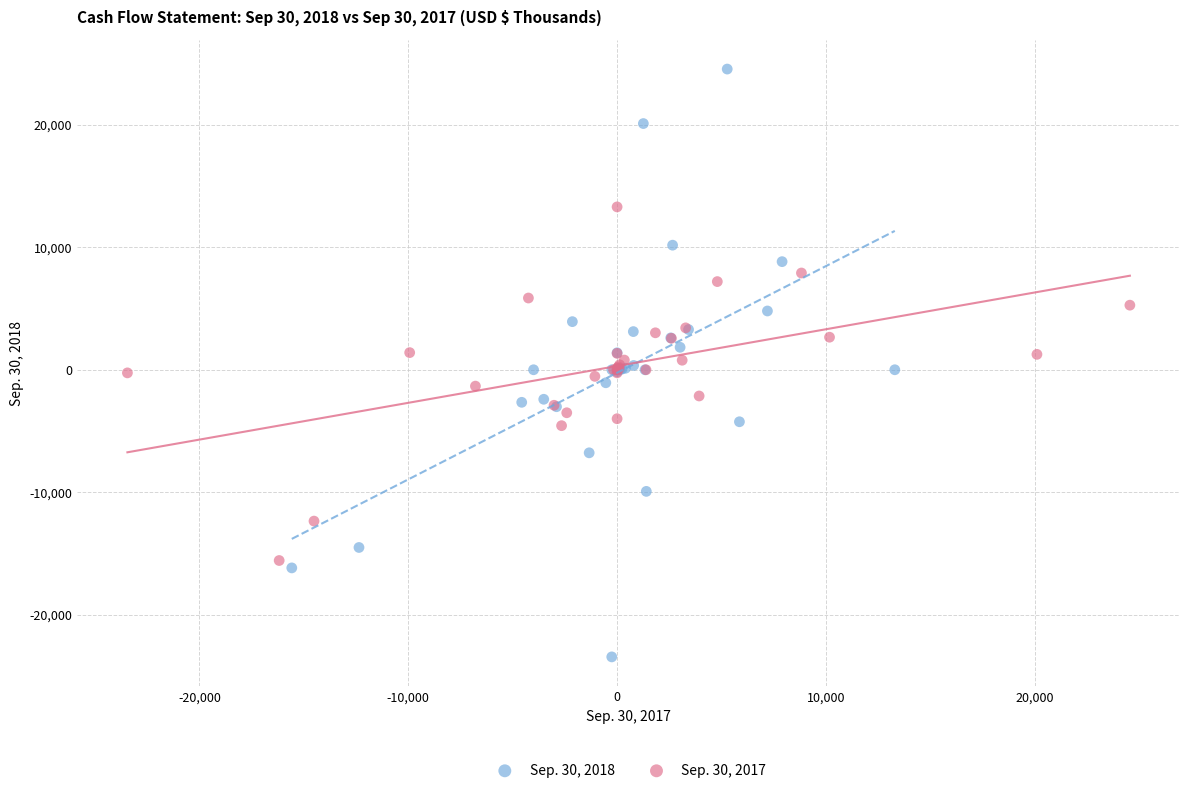

What are all the series names shown in the legend?

Sep. 30, 2018, Sep. 30, 2017